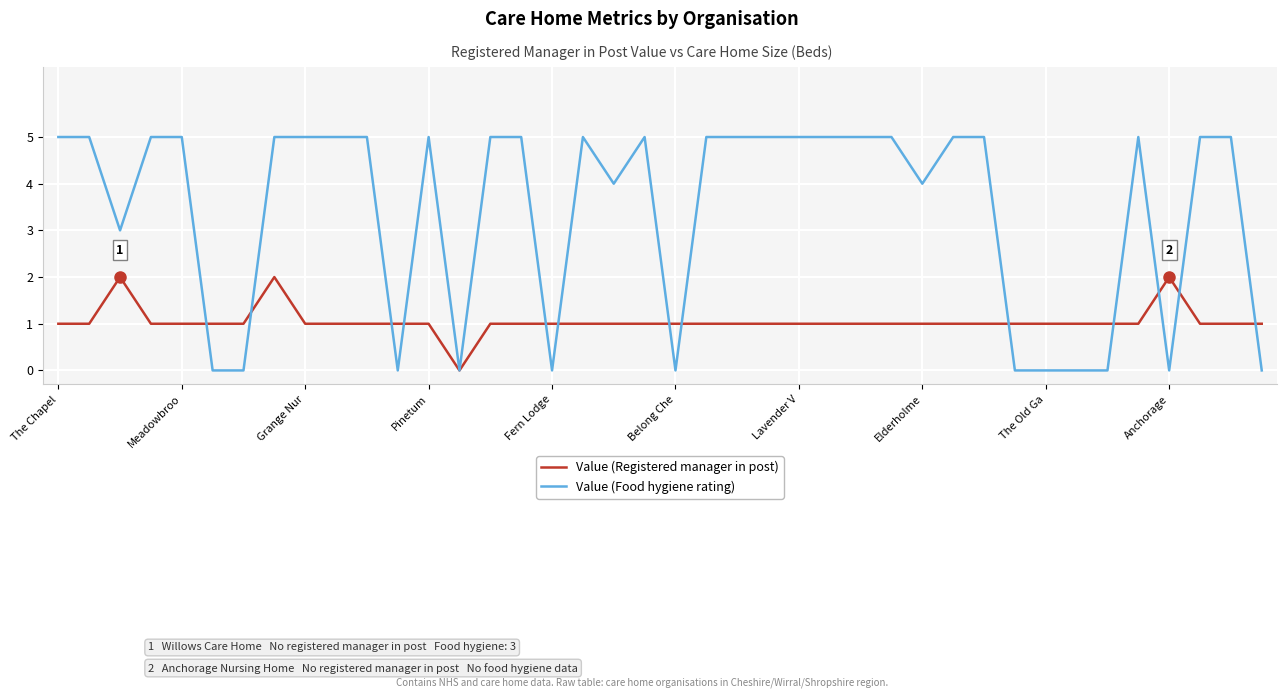

Which series has the largest total across all categories?

Value (Food hygiene rating)